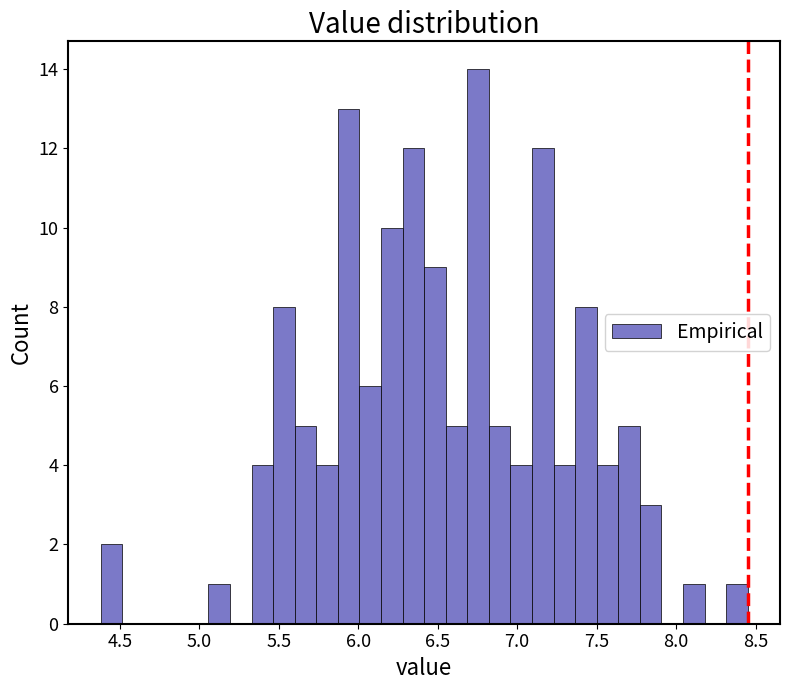

Read against the x-axis, roughly where is the centre of the tallest bar?

6.75